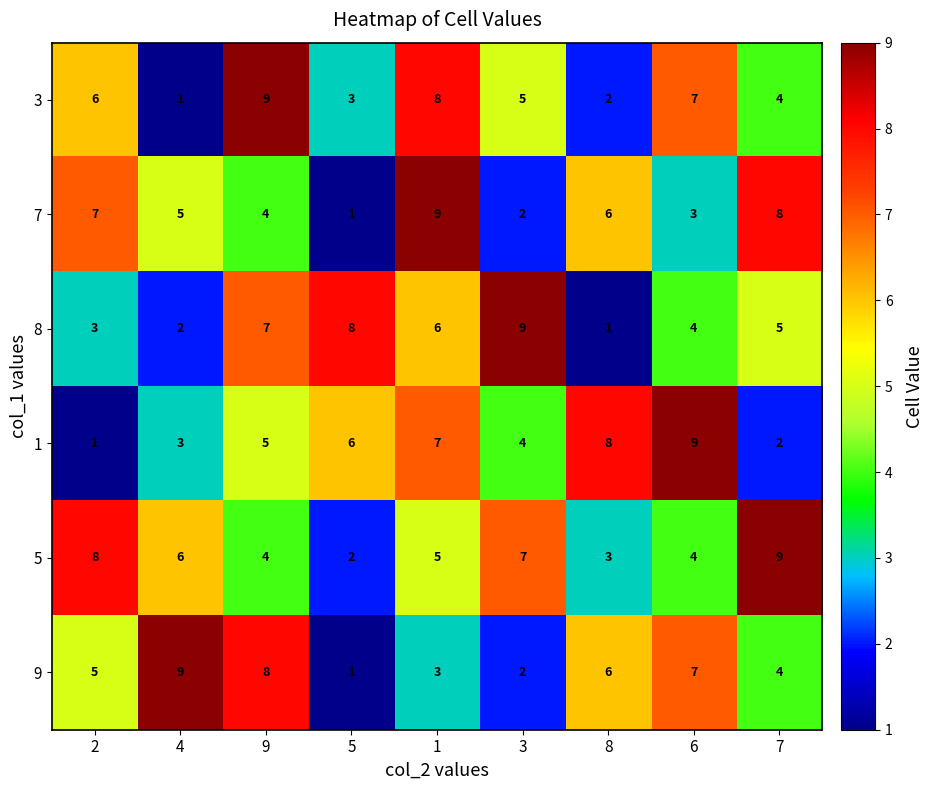

What is the difference between the maximum and minimum values in the 5 series?

7